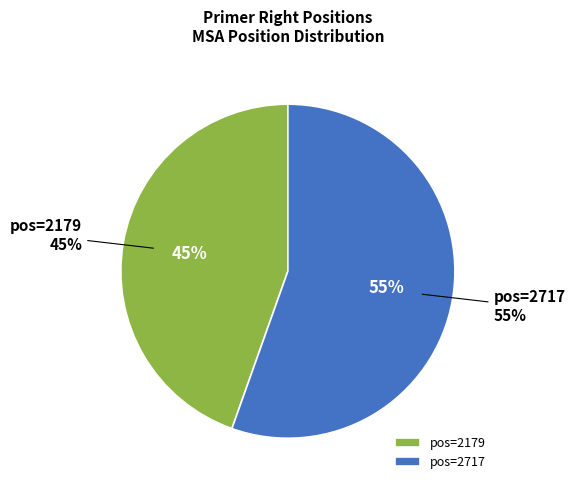

To the nearest percent, what portion does 2179 represent?

45%